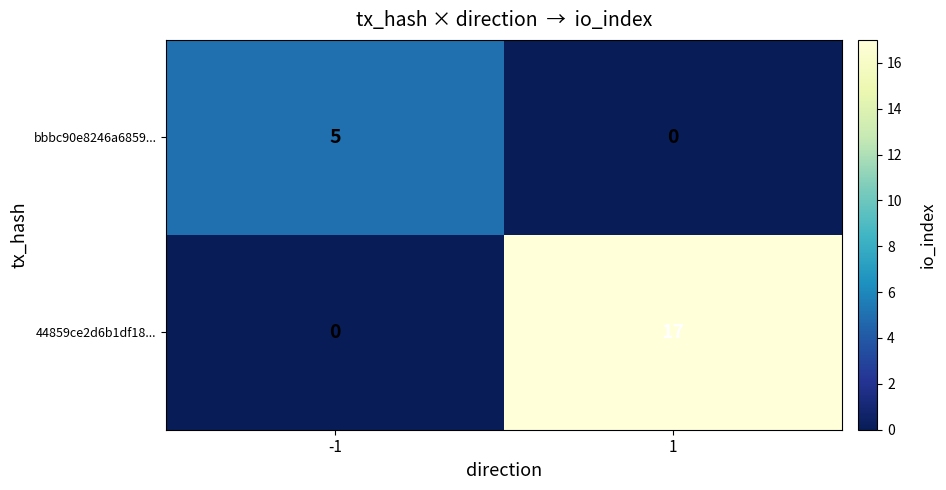

What is the total value across all series at 1?

17